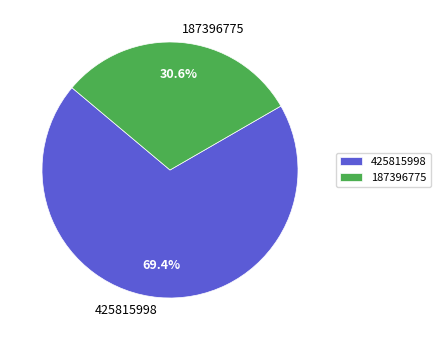

How many segments does this pie chart have?

2